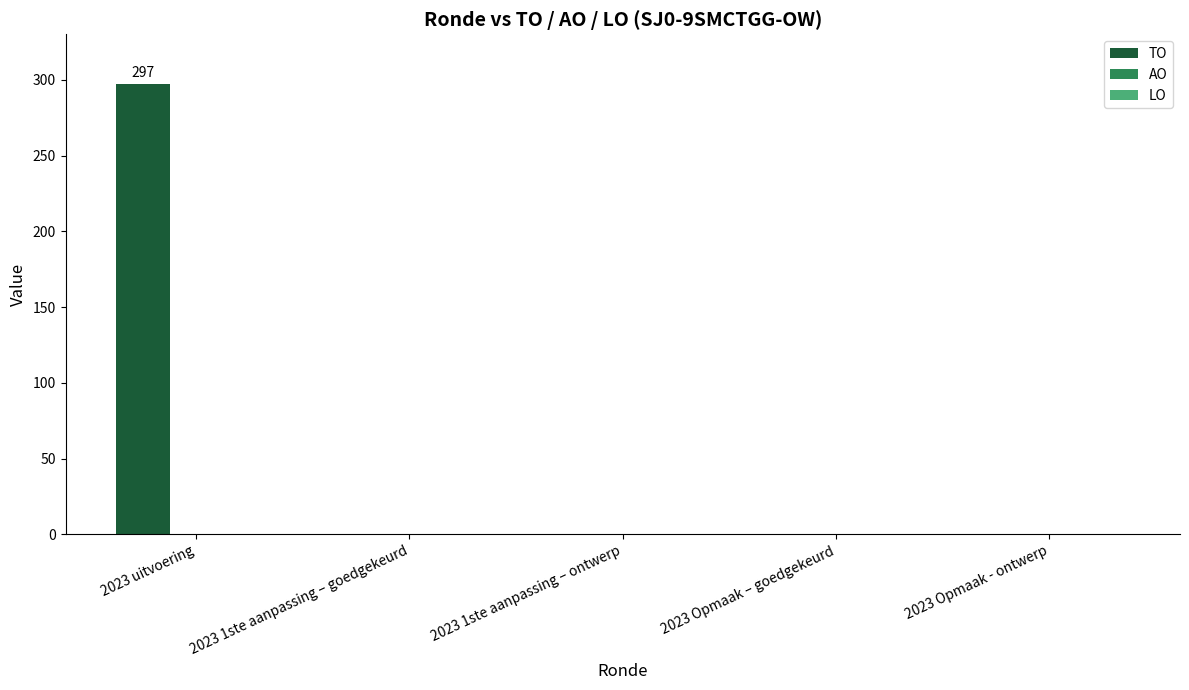

Reading right to left, list all the values displayed in this chart.

2023 Opmaak - ontwerp=0	2023 Opmaak – goedgekeurd=0	2023 1ste aanpassing – ontwerp=0	2023 1ste aanpassing – goedgekeurd=0	2023 uitvoering=297